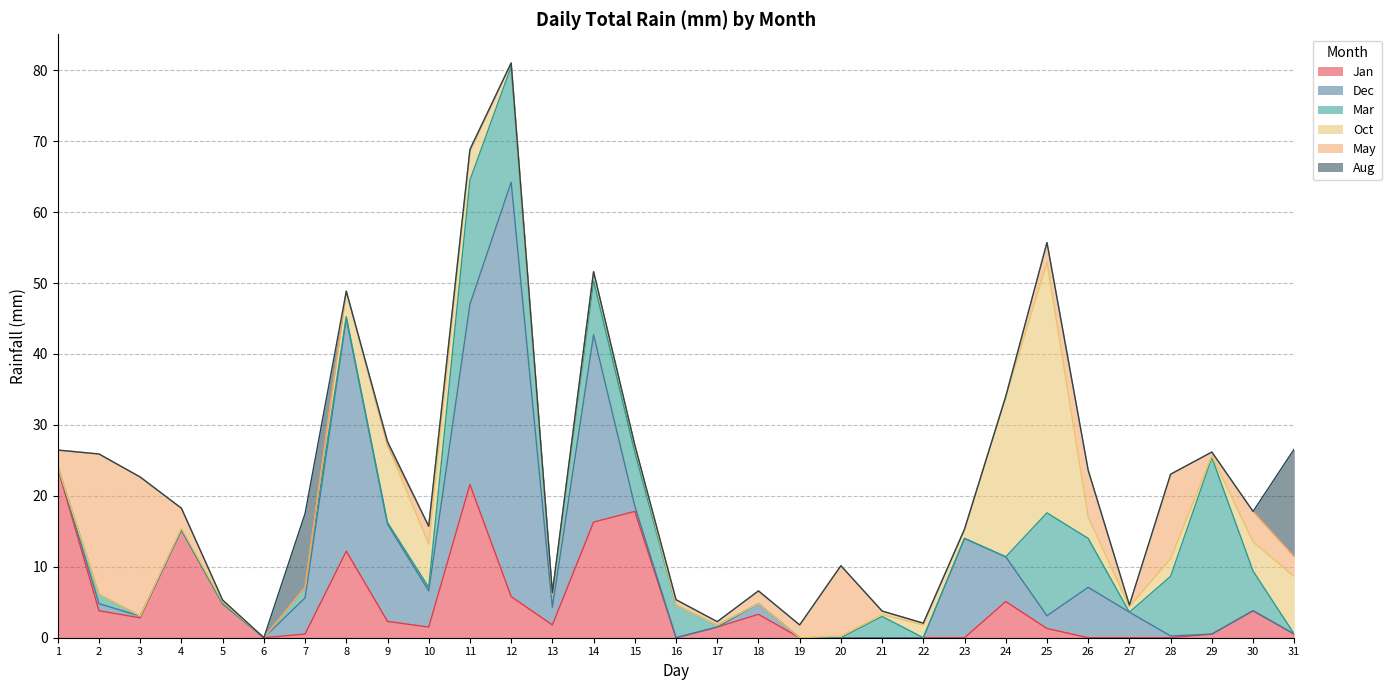

Between 30 and 5, which is larger?

5